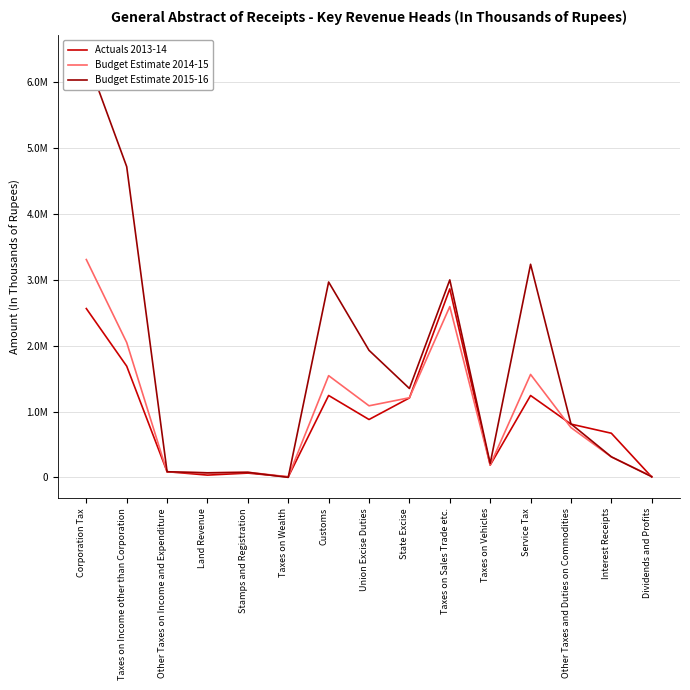

Rank the series at Stamps and Registration from highest to lowest value.

Budget Estimate 2014-15, Budget Estimate 2015-16, Actuals 2013-14